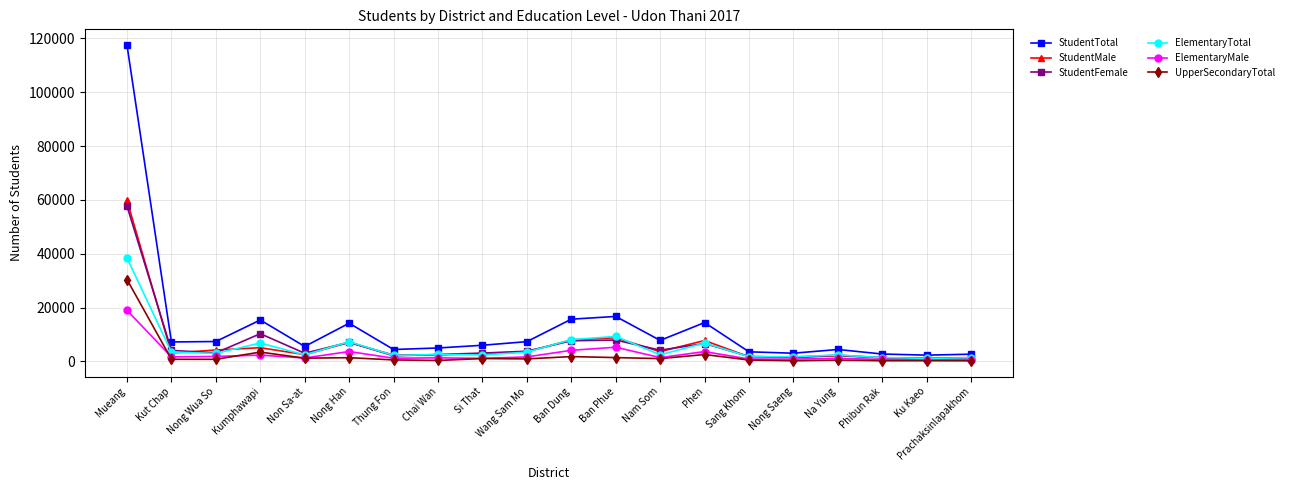

At which label does ElementaryMale reach its peak?

Mueang